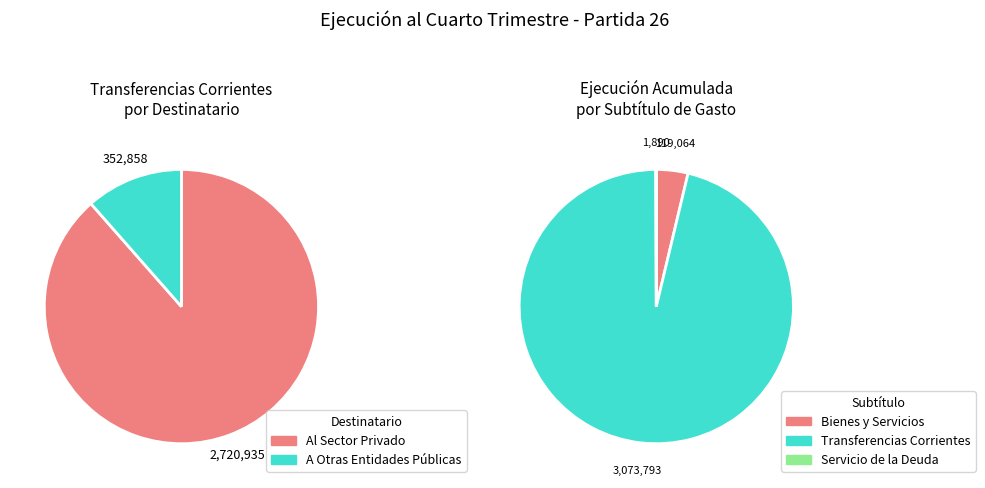

How many slices are in this pie chart?

3